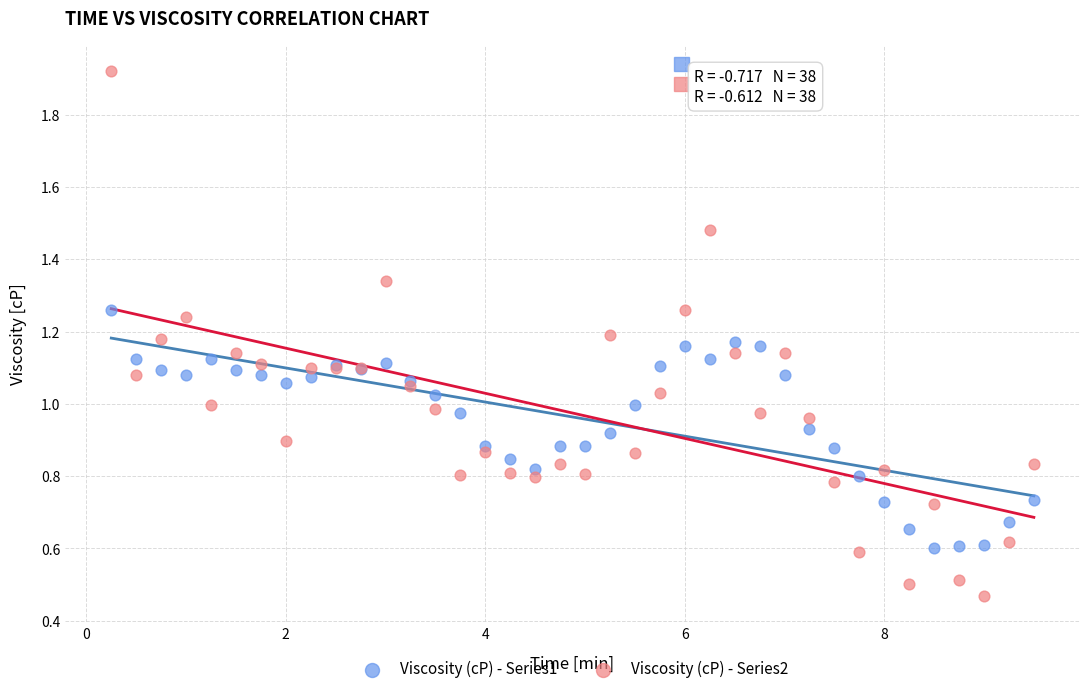

What are all the series names shown in the legend?

Viscosity (cP) - Series1, Viscosity (cP) - Series2